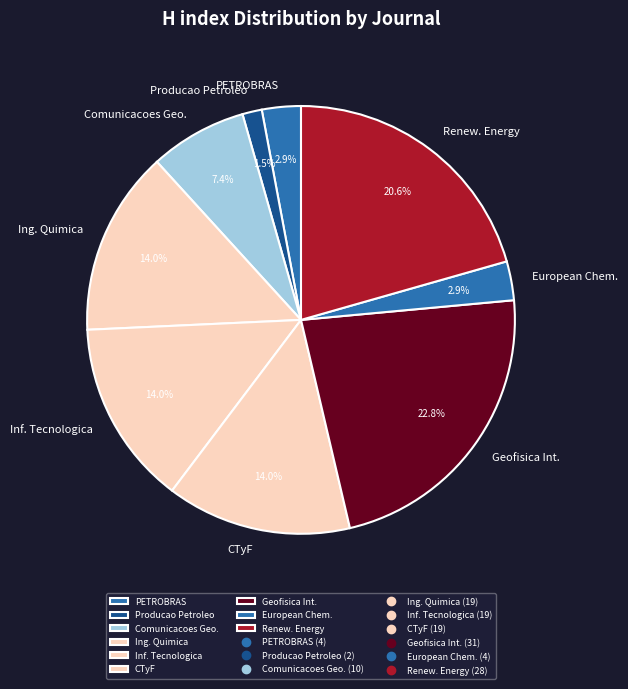

Is there any slice that represents more than half of the pie?

No